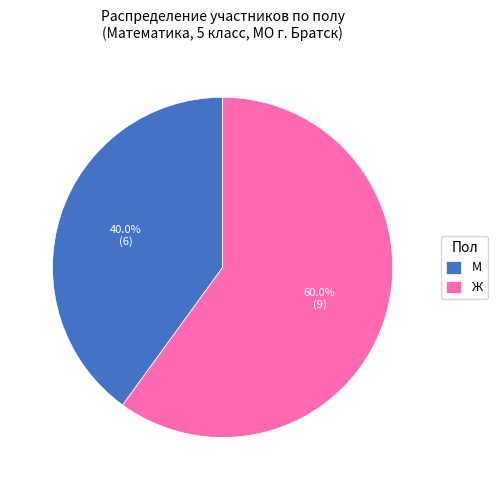

Does М represent more than half of the total?

No